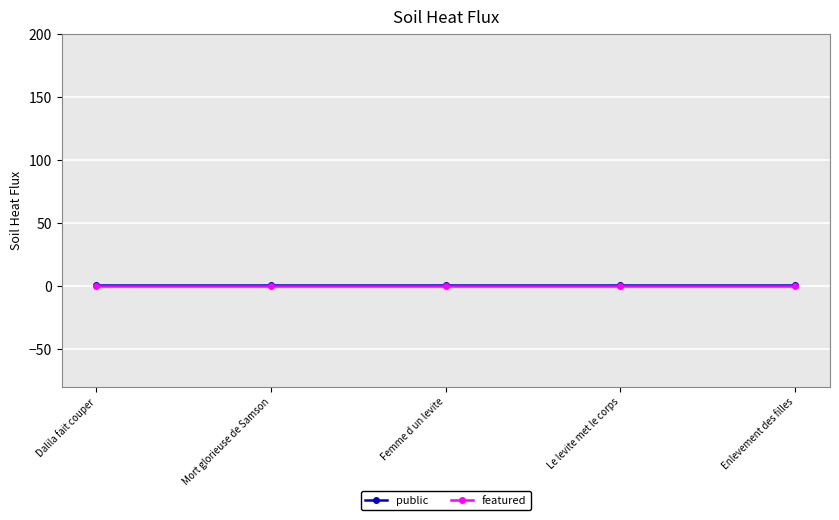

True or false: public has more than 2 interior local peaks.

False